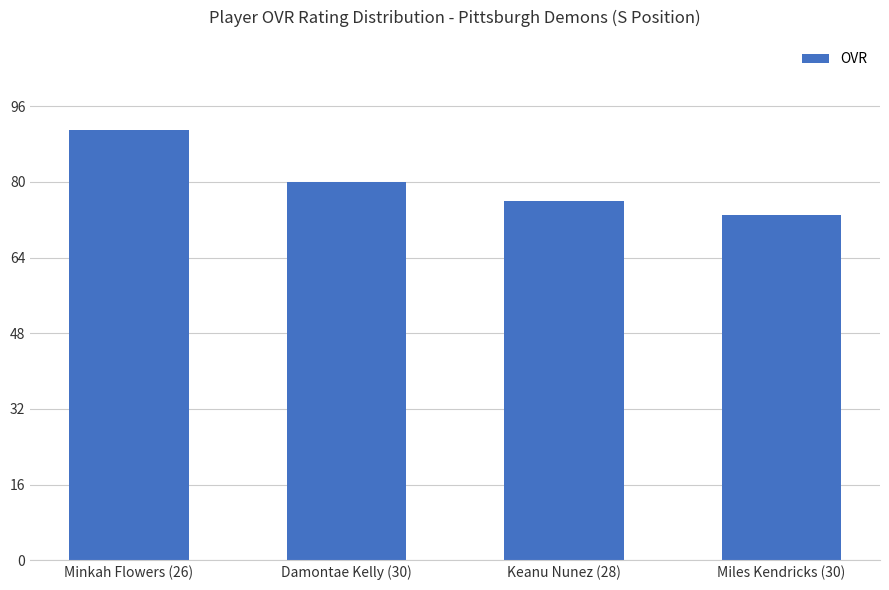

Does the chart contain any negative values?

No